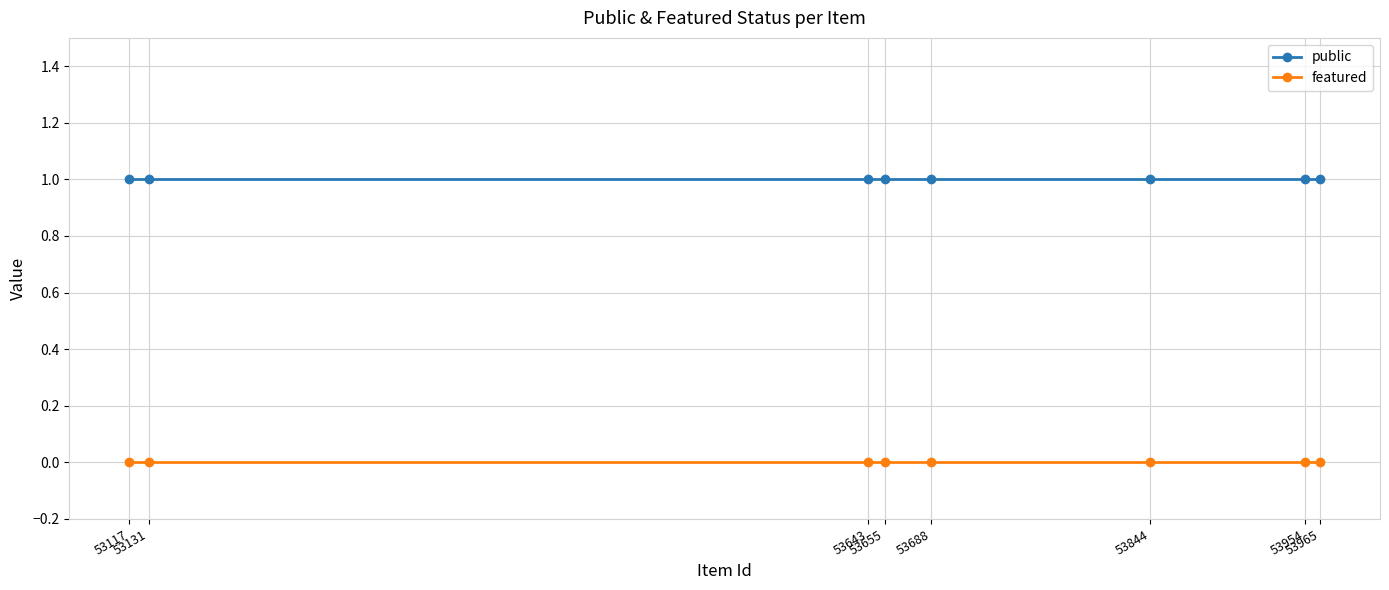

Which series has the largest range (max minus min)?

public